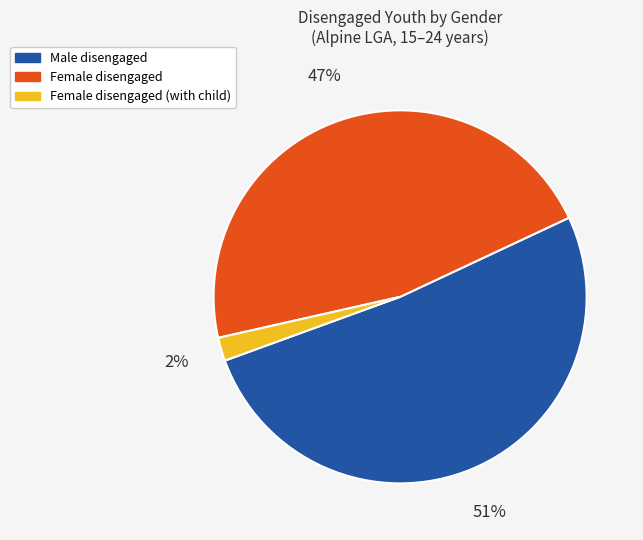

Does any single category account for the majority?

Yes